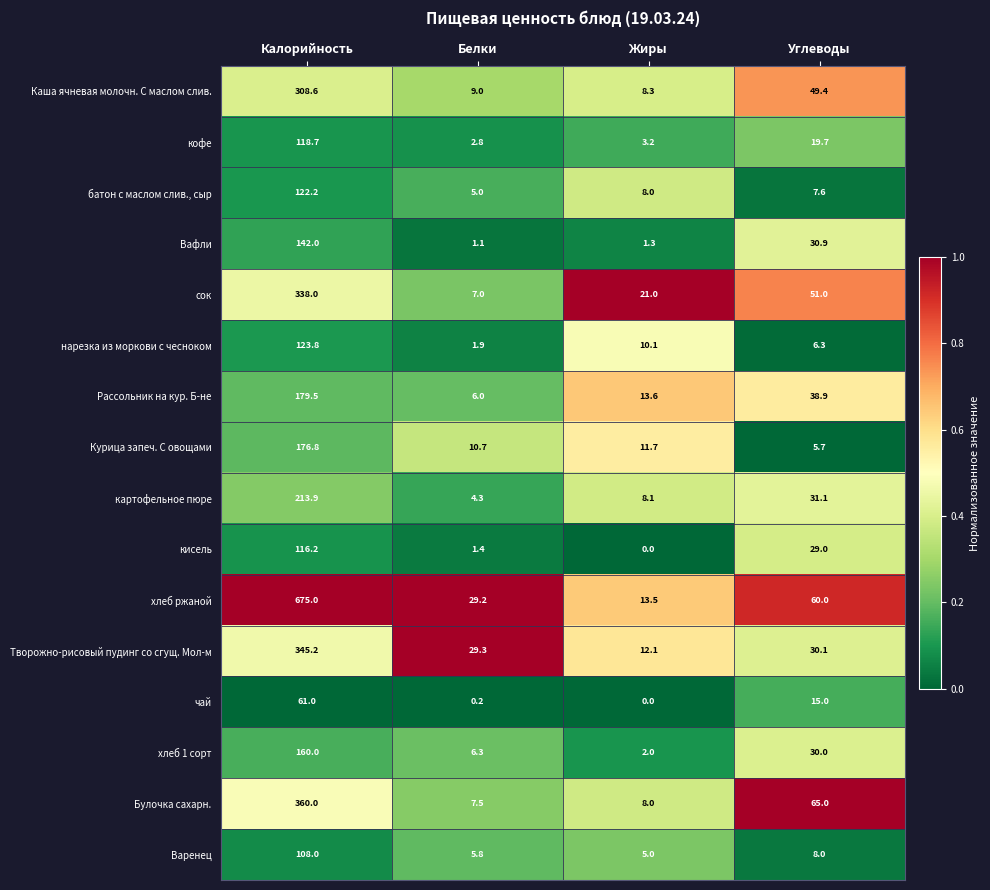

At which category does the chart reach its peak across all series?

Калорийность